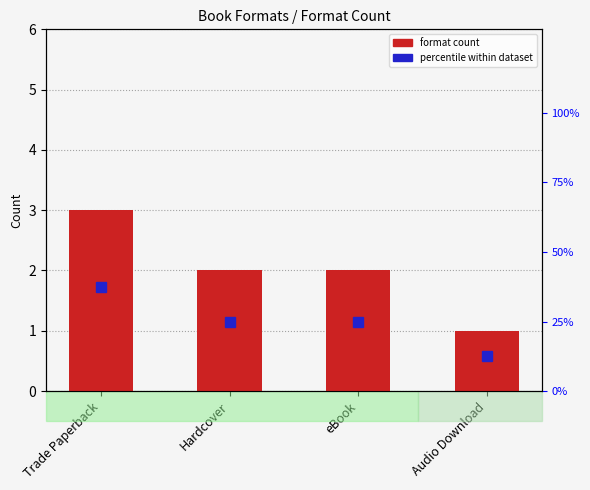

How many bars are there in total?

4